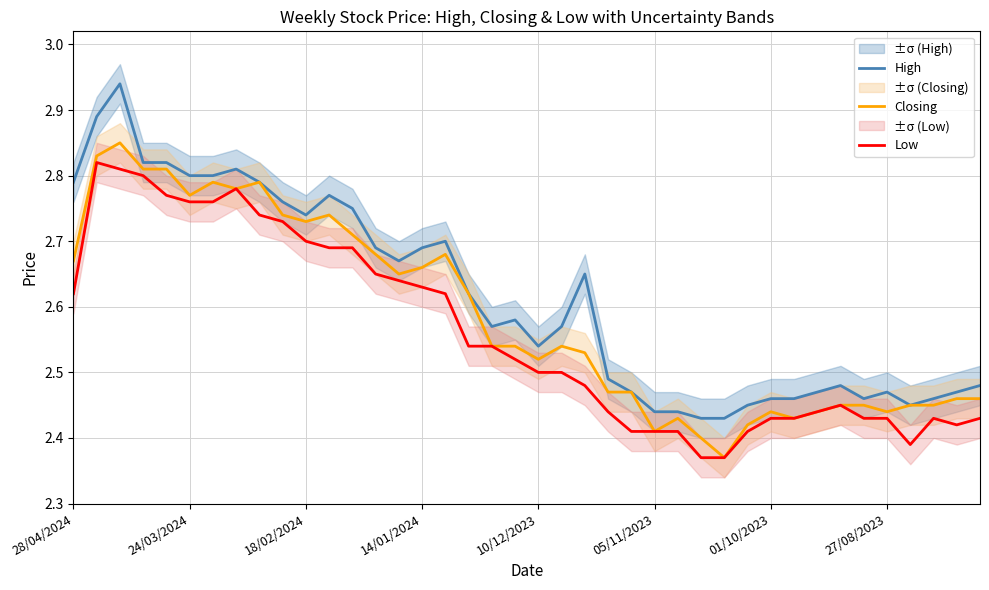

True or false: High and Low intersect in this chart.

False